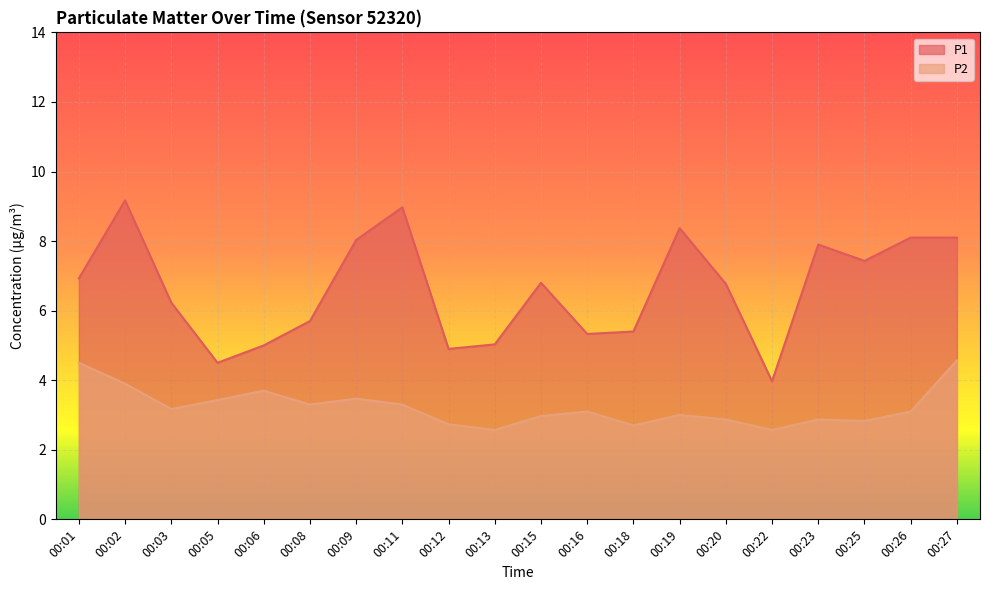

True or false: P2 and P1 intersect in this chart.

False